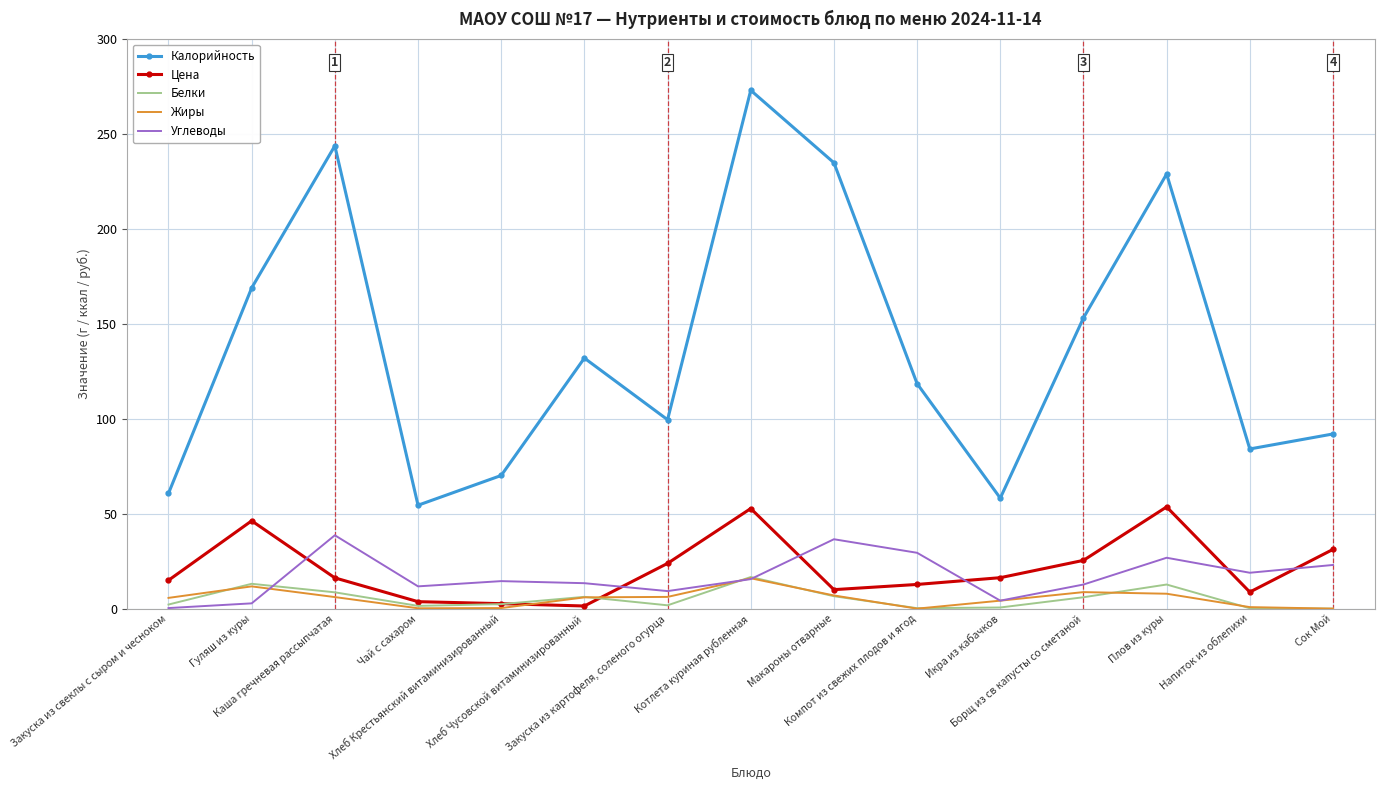

Is the value of Белки at Плов из куры greater than the value of Углеводы at Закуска из картофеля, соленого огурца?

Yes